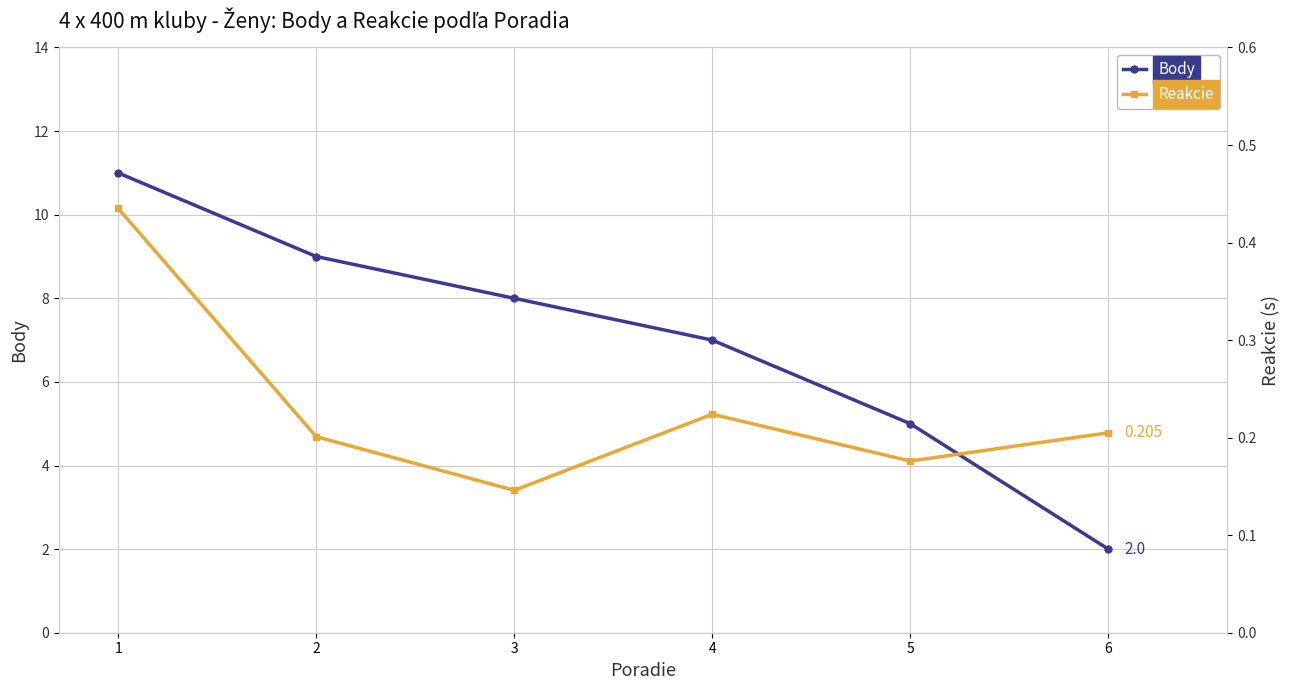

Reading left to right, extract all data points from this chart.

Body: 1=11.0	2=9.0	3=8.0	4=7.0	5=5.0	6=2.0
Reakcie: 1=0.4	2=0.2	3=0.1	4=0.2	5=0.2	6=0.2